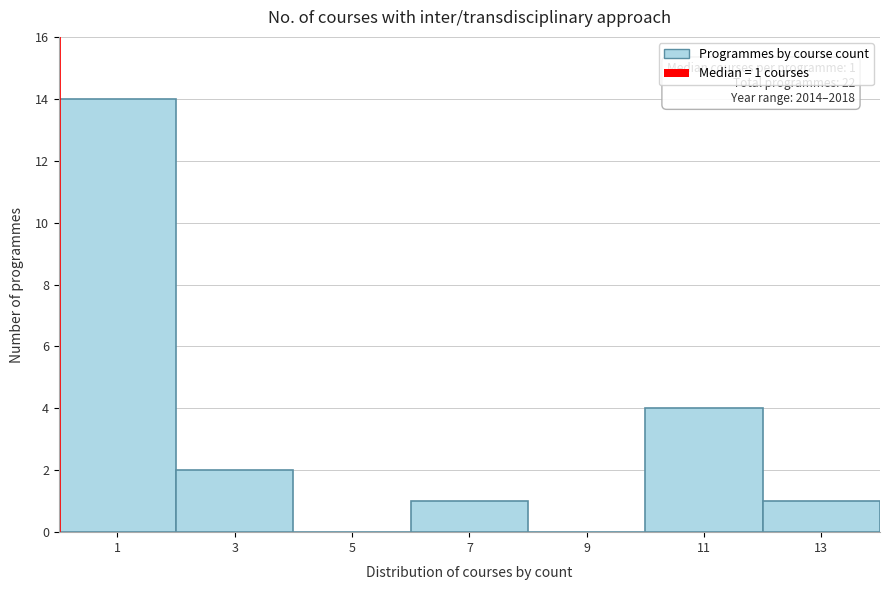

Reading right to left, list all the values displayed in this chart.

13=1	11=4	9=0	7=1	5=0	3=2	1=14